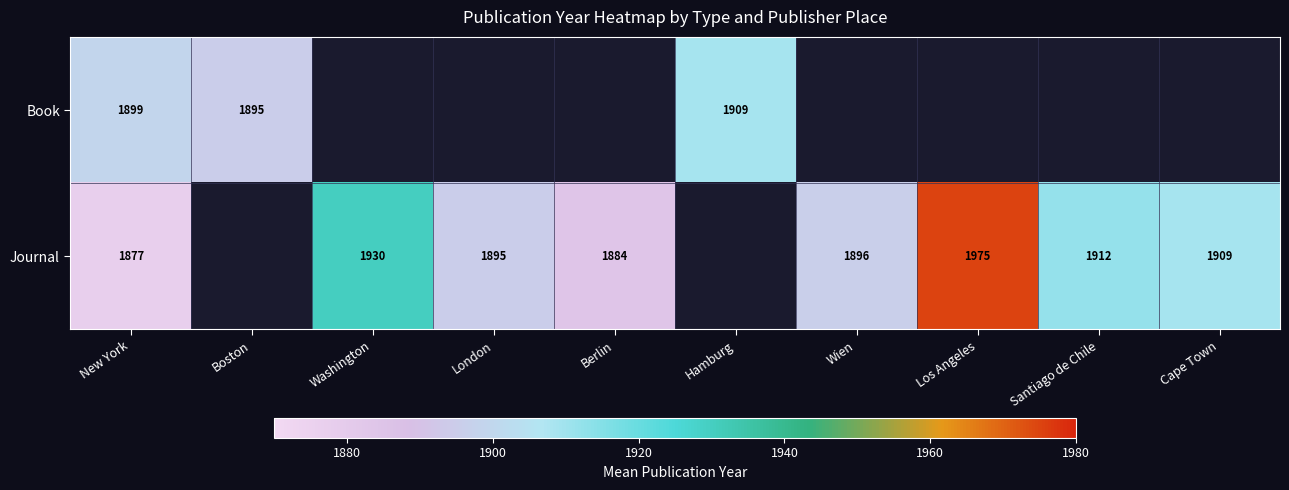

At which category is the sum across all series the highest?

New York